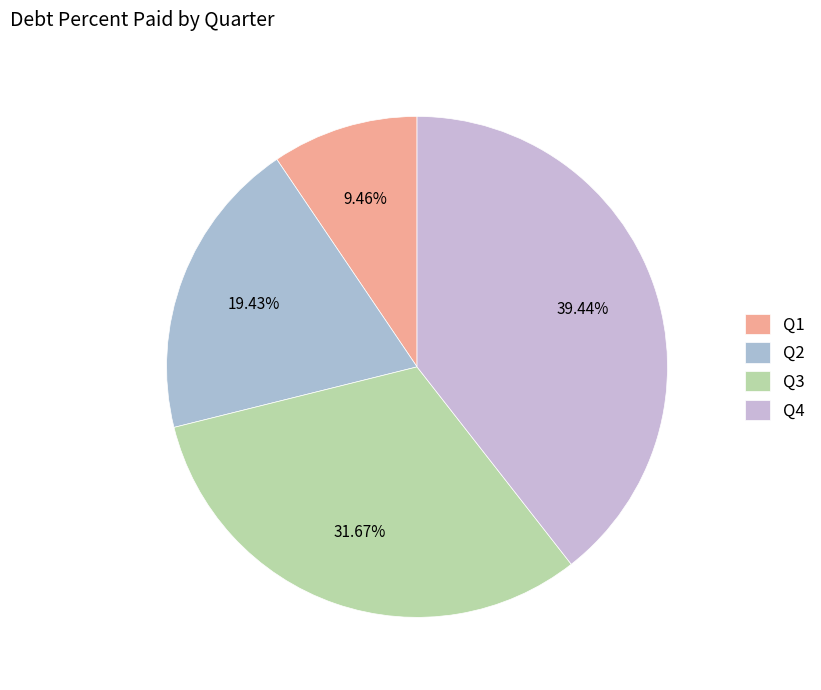

How many segments does this pie chart have?

4